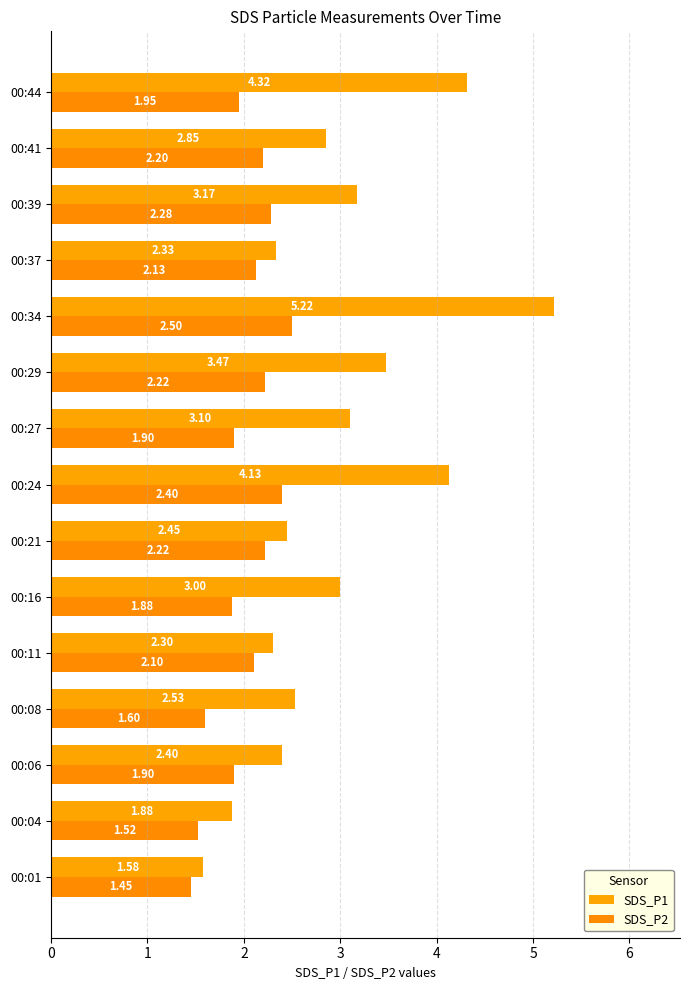

What are all the series names shown in the legend?

SDS_P1, SDS_P2